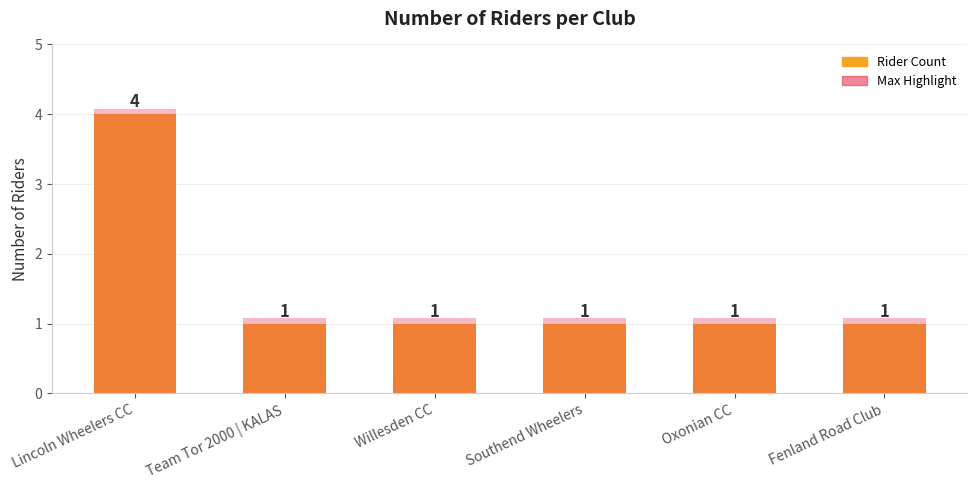

What is the total value across all series at Willesden CC?

2.1